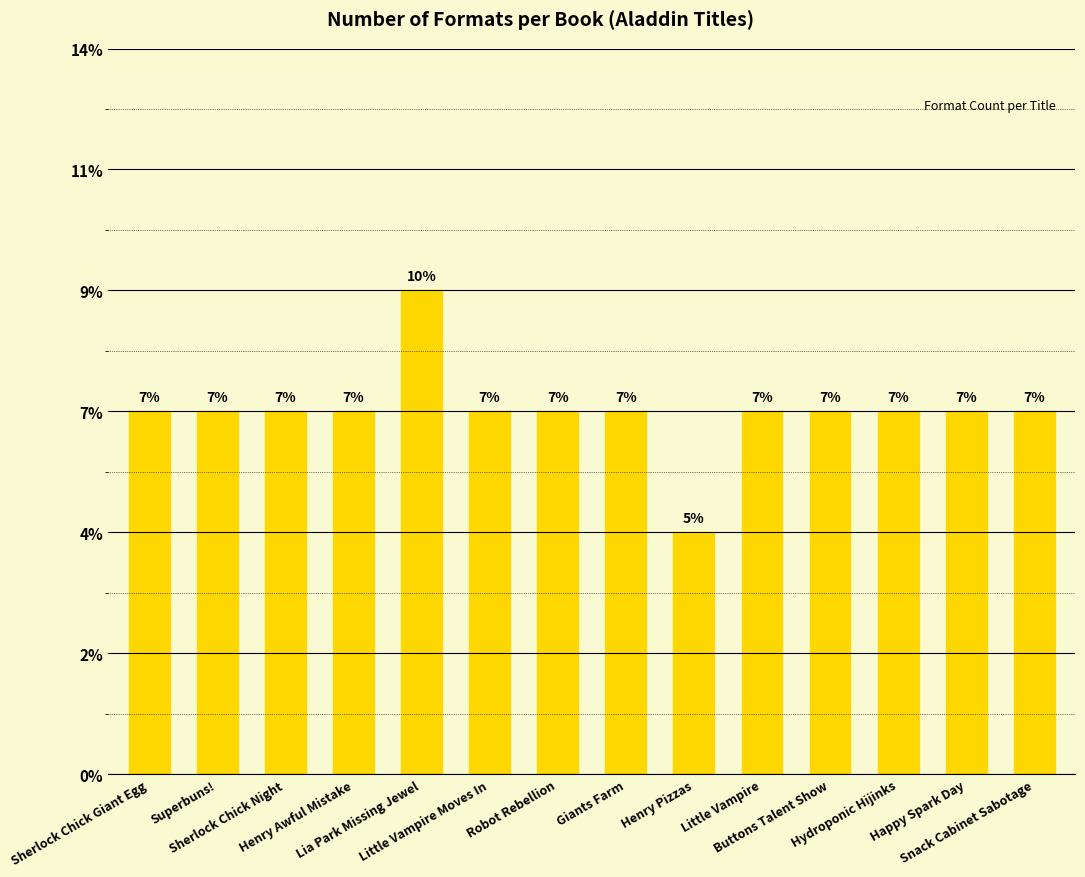

List the labels in order of value, largest first.

Lia Park Missing Jewel, Sherlock Chick Giant Egg, Superbuns!, Sherlock Chick Night, Henry Awful Mistake, Little Vampire Moves In, Robot Rebellion, Giants Farm, Little Vampire, Buttons Talent Show, Hydroponic Hijinks, Happy Spark Day, Snack Cabinet Sabotage, Henry Pizzas